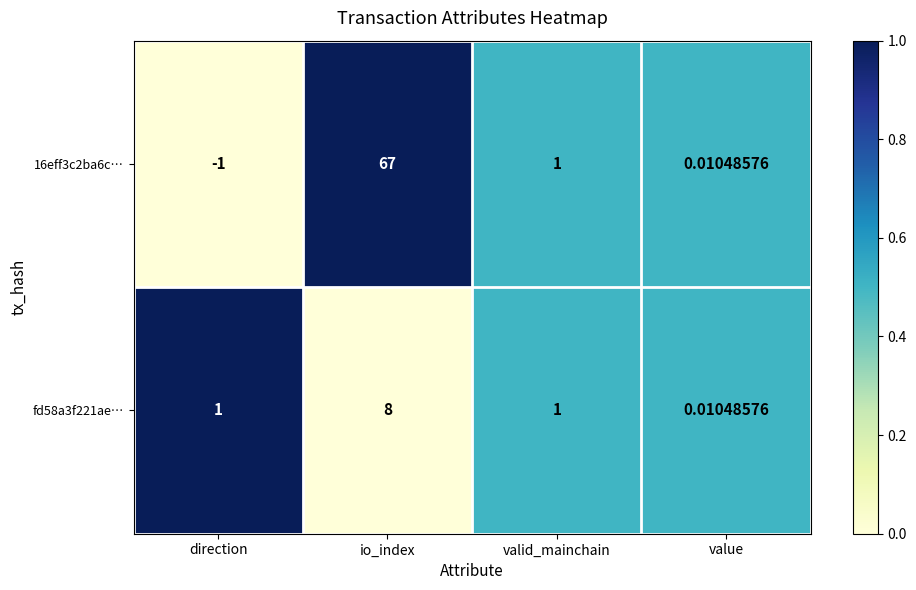

List the labels in order of 16eff3c2ba6c… value, smallest first.

direction, value, valid_mainchain, io_index